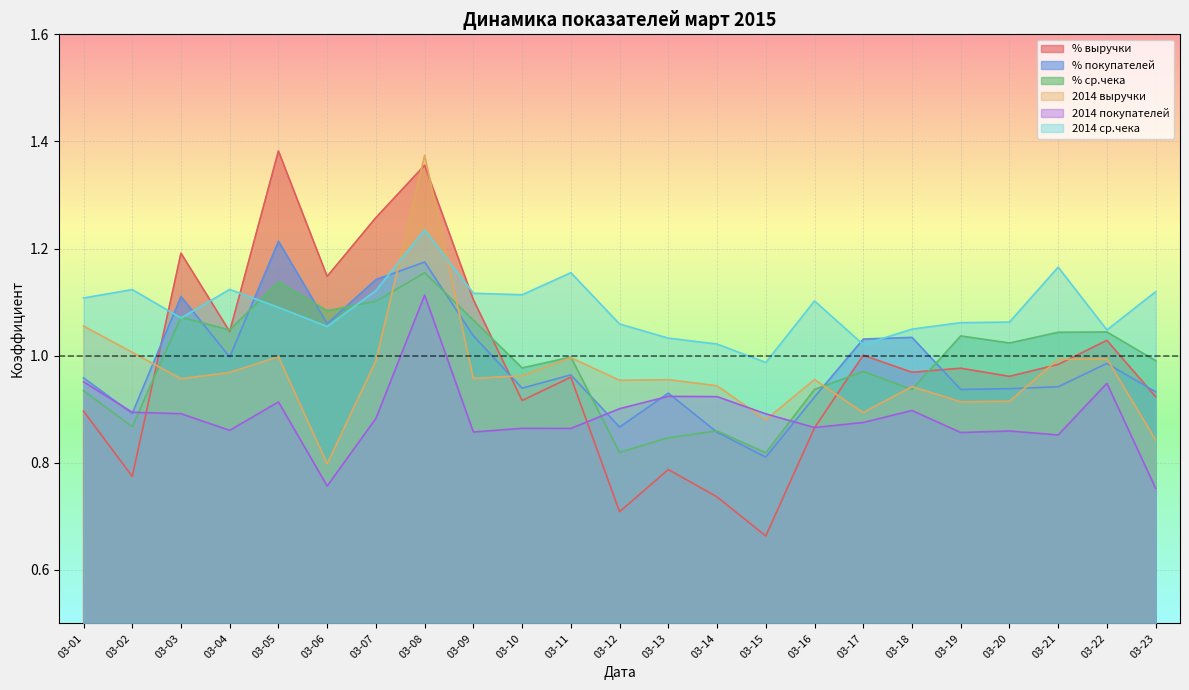

True or false: % покупателей has a value of 1.1 at 03-07.

True